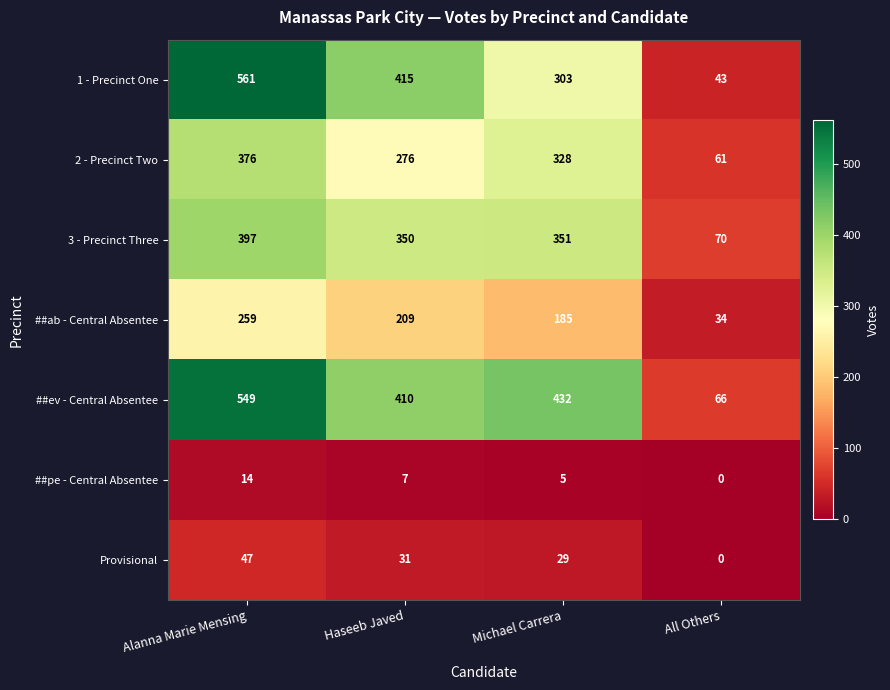

What is the sum of the 1 - Precinct One values at Alanna Marie Mensing and Michael Carrera?

864